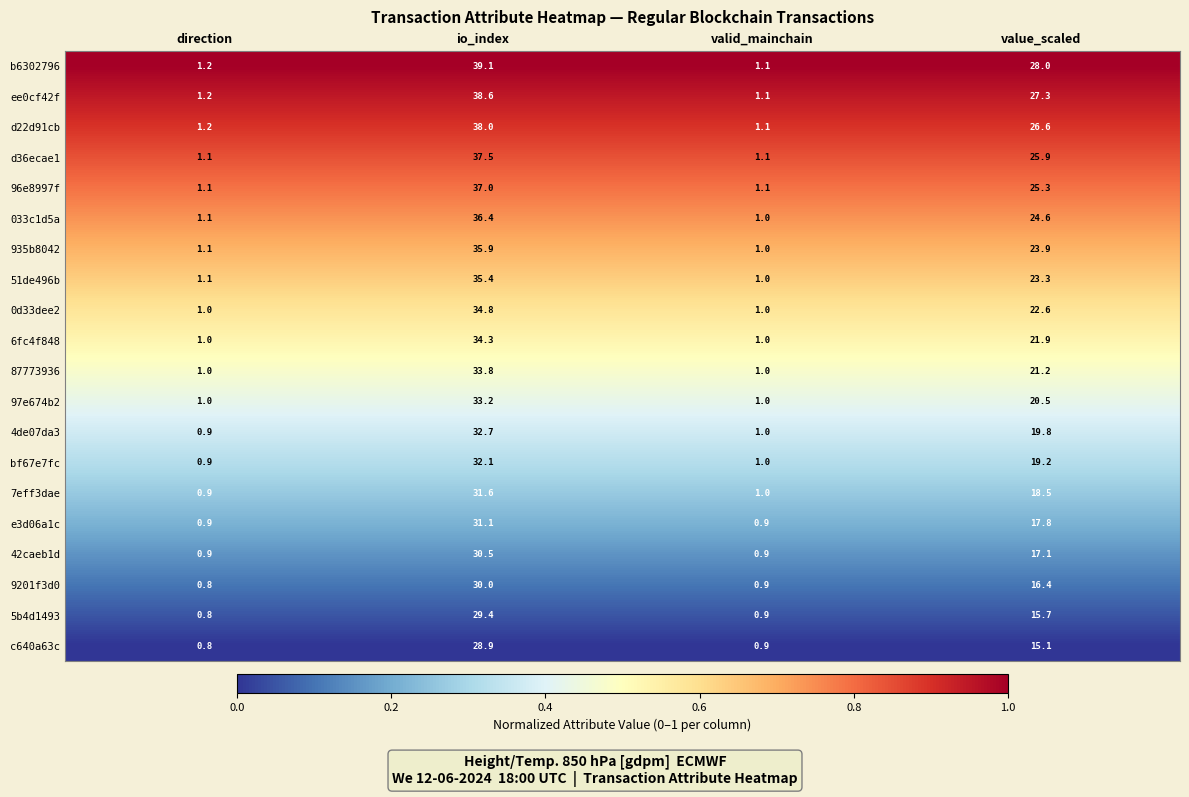

What is the lowest value of the bf67e7fc series?

0.9